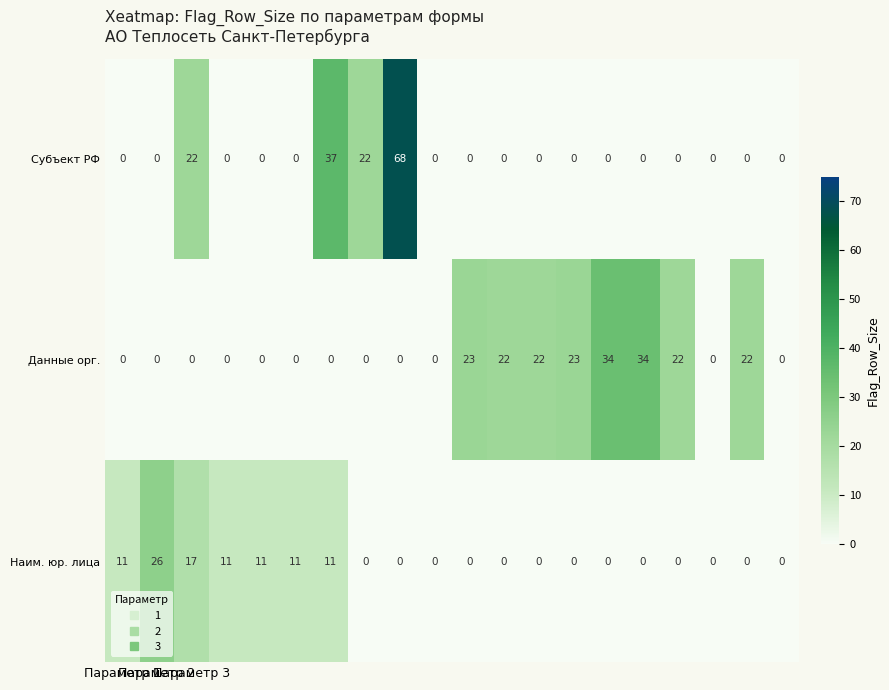

Count the Наим. юр. лица values in the range 0 to 11.

18